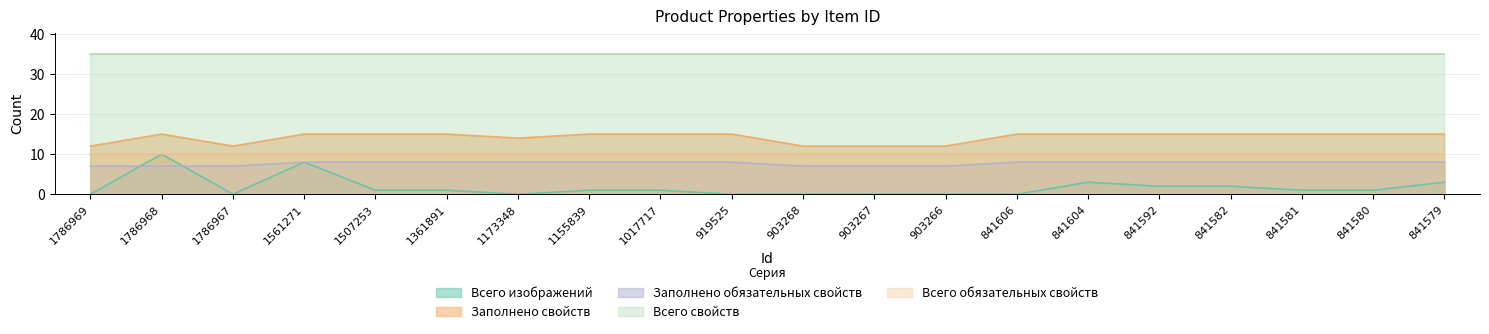

What is the minimum value for Заполнено свойств?

12